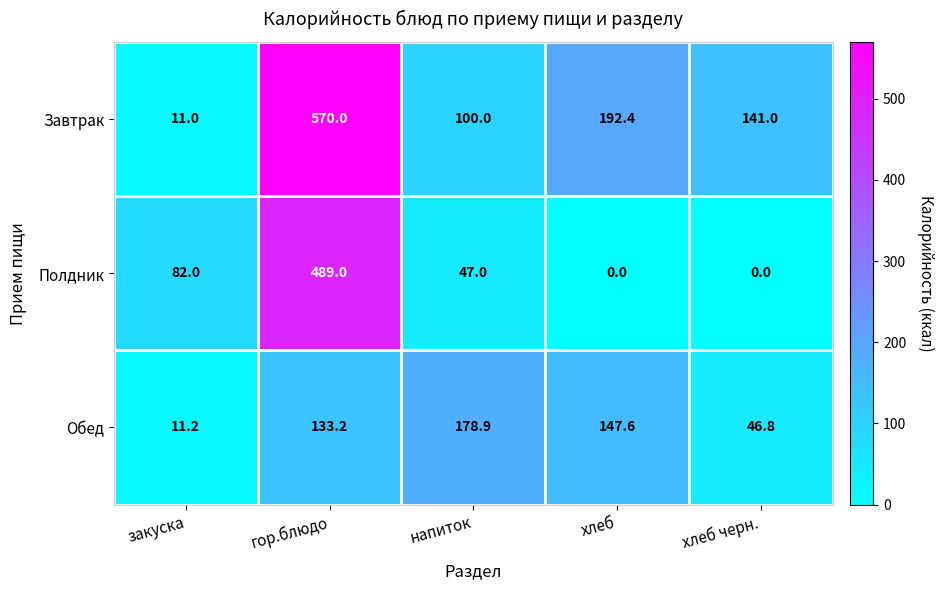

What is the difference between the maximum and minimum values in the Завтрак series?

559.0